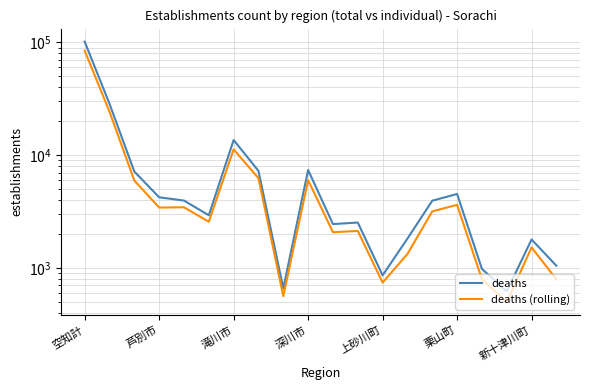

At which category is the sum across all series the highest?

空知計